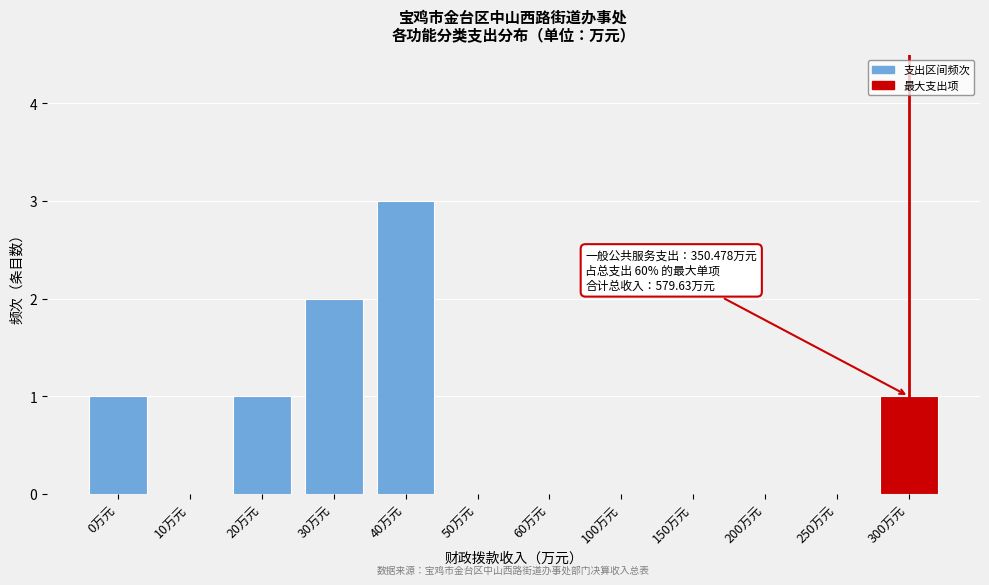

Reading left to right, transcribe all the data shown in this chart.

0万元=1	10万元=0	20万元=1	30万元=2	40万元=3	50万元=0	60万元=0	100万元=0	150万元=0	200万元=0	250万元=0	300万元=1